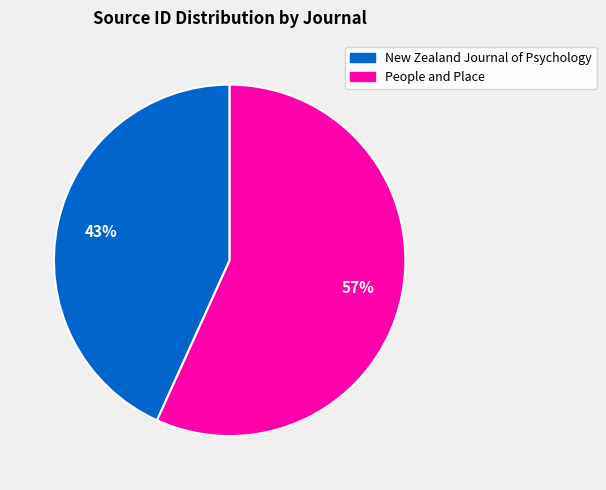

Approximately how many times larger is the value at People and Place compared to New Zealand Journal of Psychology?

1.3